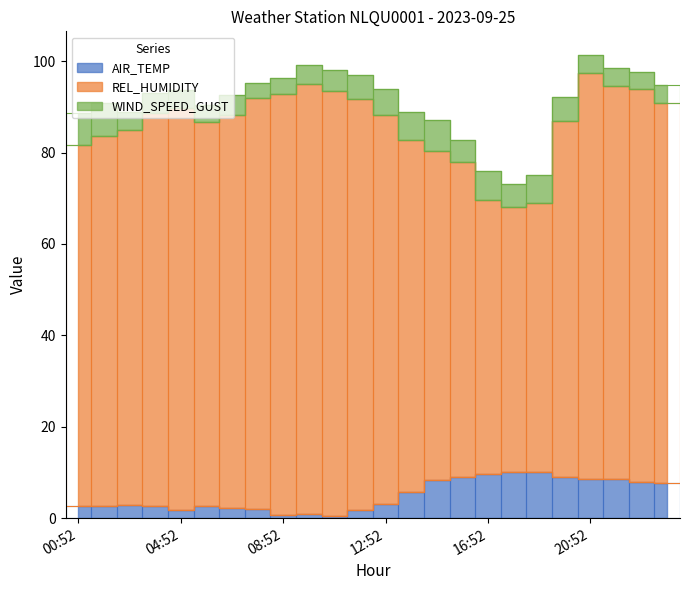

What is the value of the REL_HUMIDITY bar at the 22nd from the left?

86.0